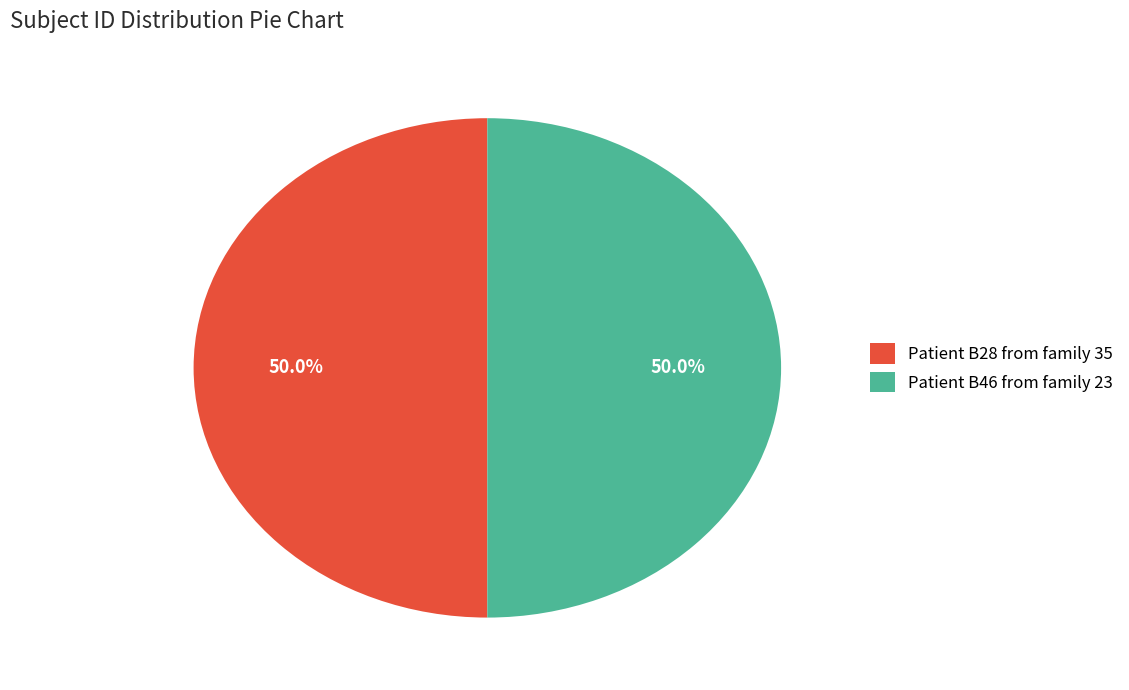

Count the number of slices in the pie.

2